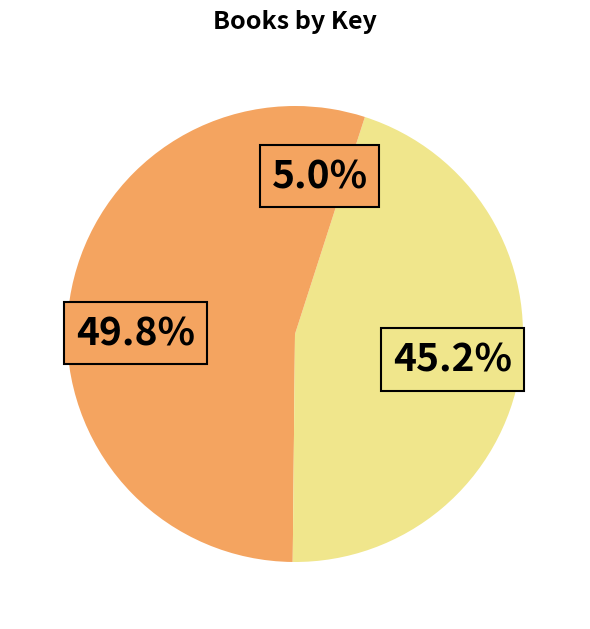

How many slices are in this pie chart?

3